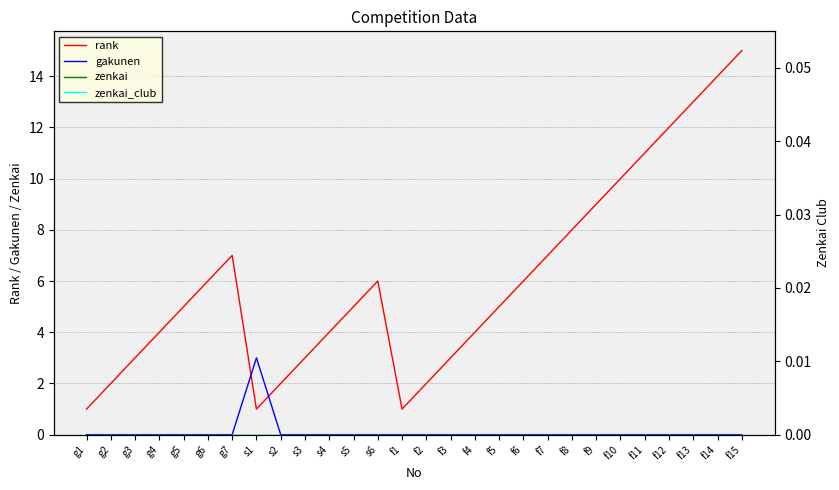

Reading left to right, what are all the values shown in this chart?

rank: 1	2	3	4	5	6	7	1	2	3	4	5	6	1	2	3	4	5	6	7	8	9	10	11	12	13	14	15
gakunen: 0	0	0	0	0	0	0	3	0	0	0	0	0	0	0	0	0	0	0	0	0	0	0	0	0	0	0	0
zenkai: 0	0	0	0	0	0	0	0	0	0	0	0	0	0	0	0	0	0	0	0	0	0	0	0	0	0	0	0
zenkai_club: 0	0	0	0	0	0	0	0	0	0	0	0	0	0	0	0	0	0	0	0	0	0	0	0	0	0	0	0